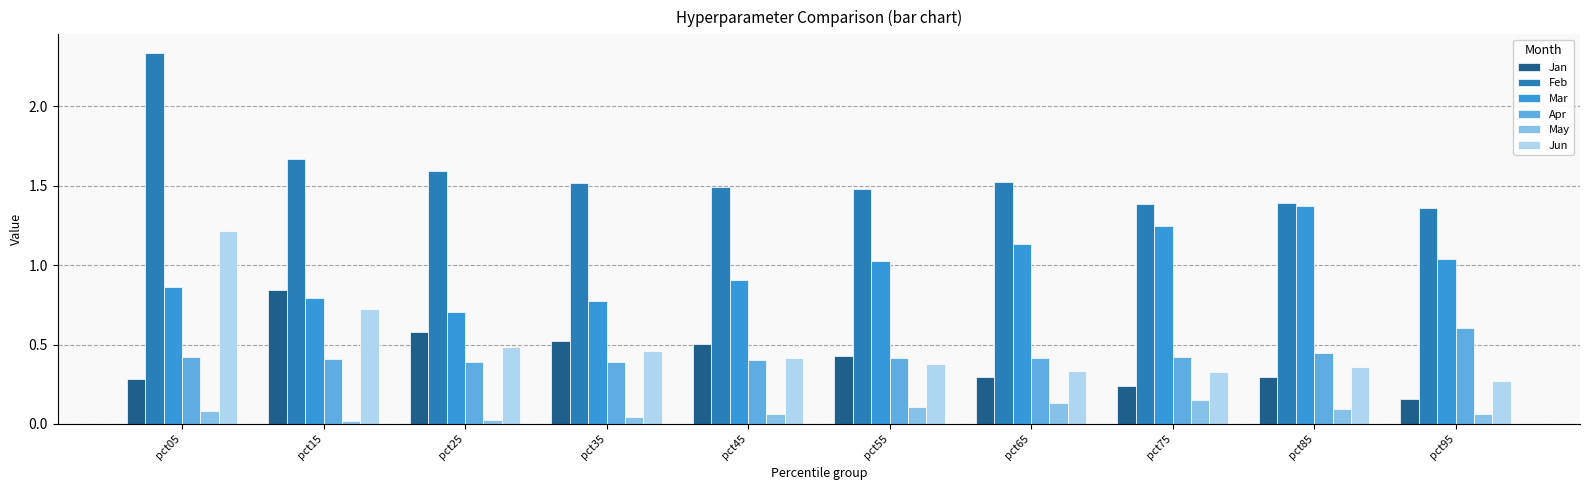

Which series changed the most between pct45 and pct75?

Mar